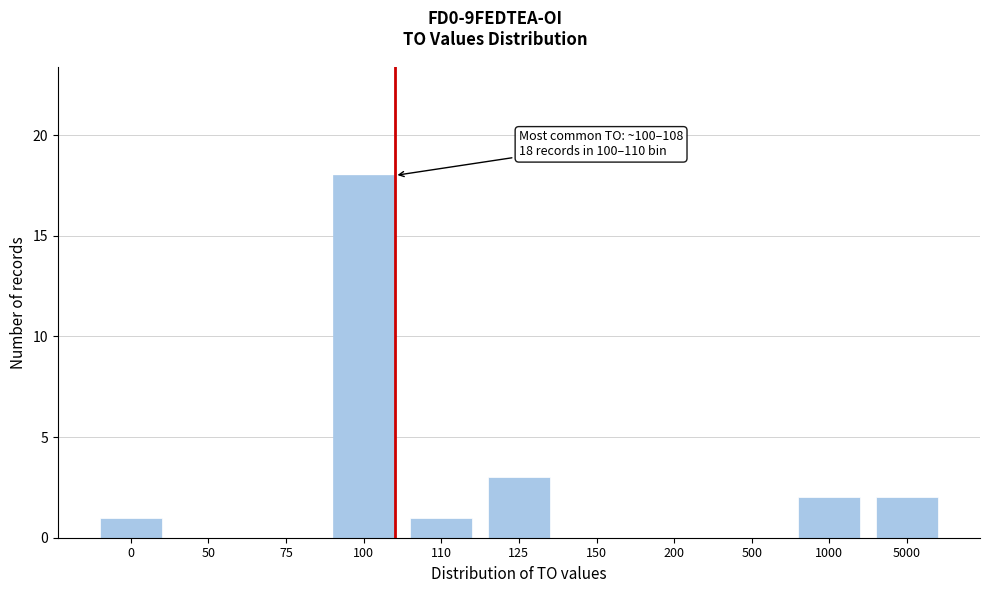

Reading left to right, transcribe all the data shown in this chart.

0=1	50=0	75=0	100=18	110=1	125=3	150=0	200=0	500=0	1000=2	5000=2